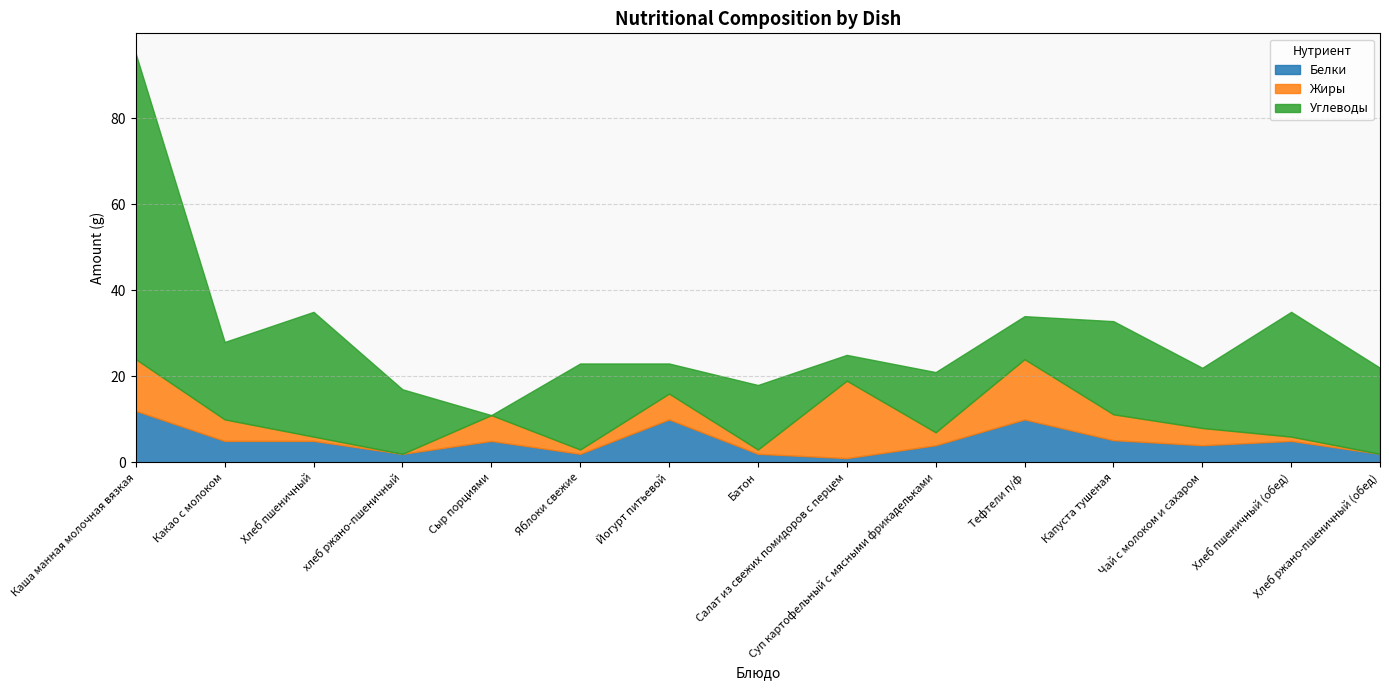

True or false: Углеводы and Белки intersect in this chart.

True